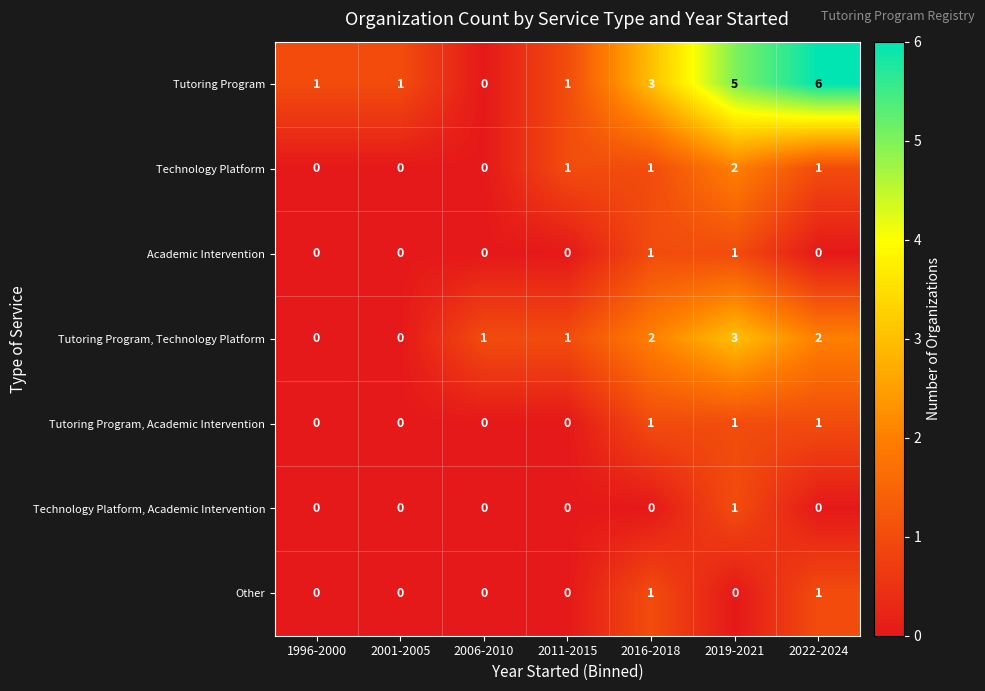

What is the total value across all series at 2016-2018?

9